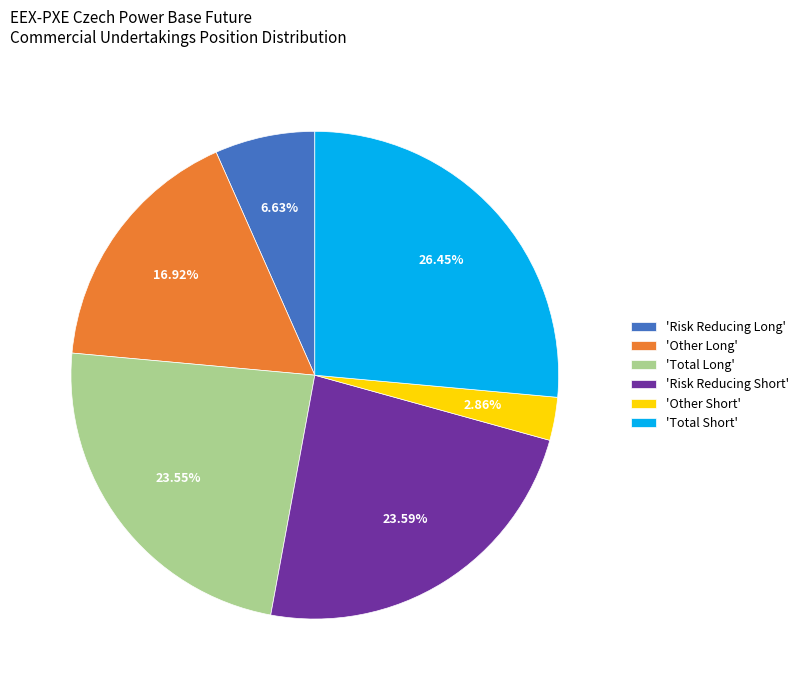

Which slice is the largest?

'Total Short'